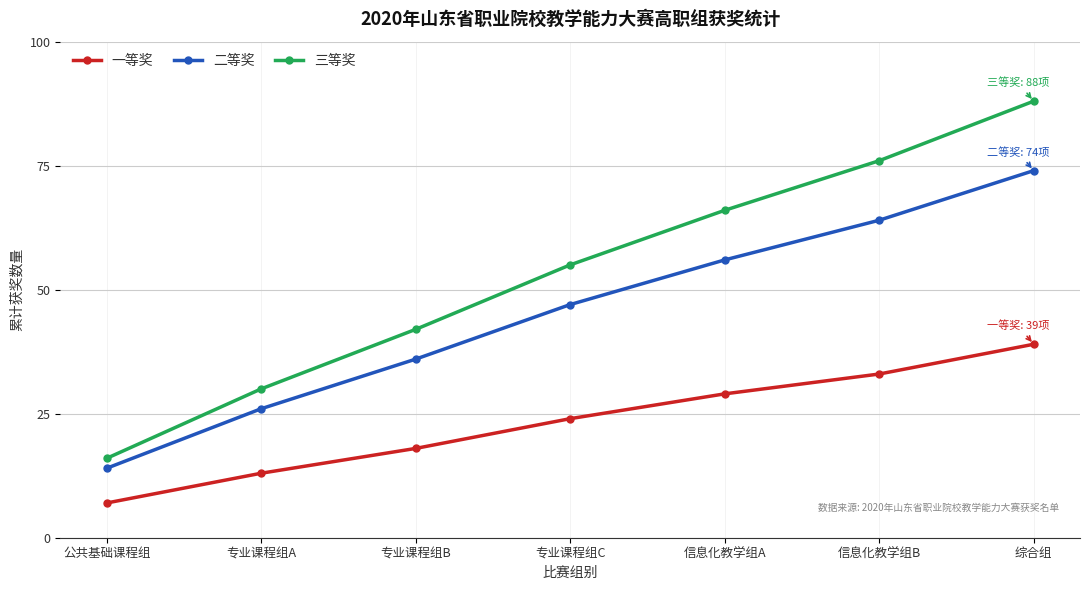

Rank the series by their maximum value, from lowest to highest.

一等奖, 二等奖, 三等奖